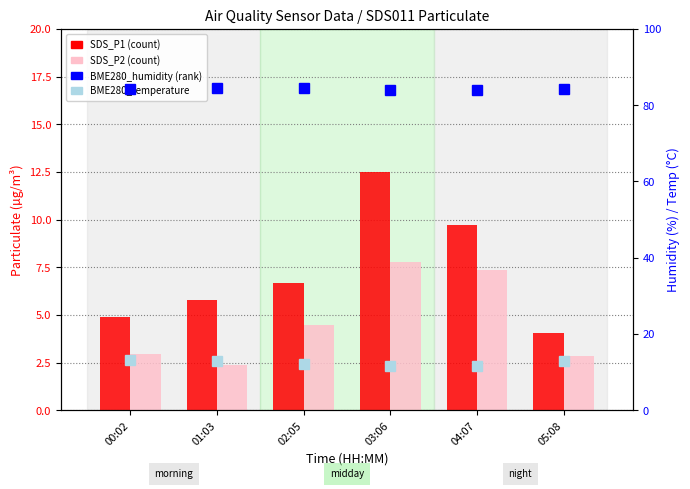

How many groups of bars are there?

6